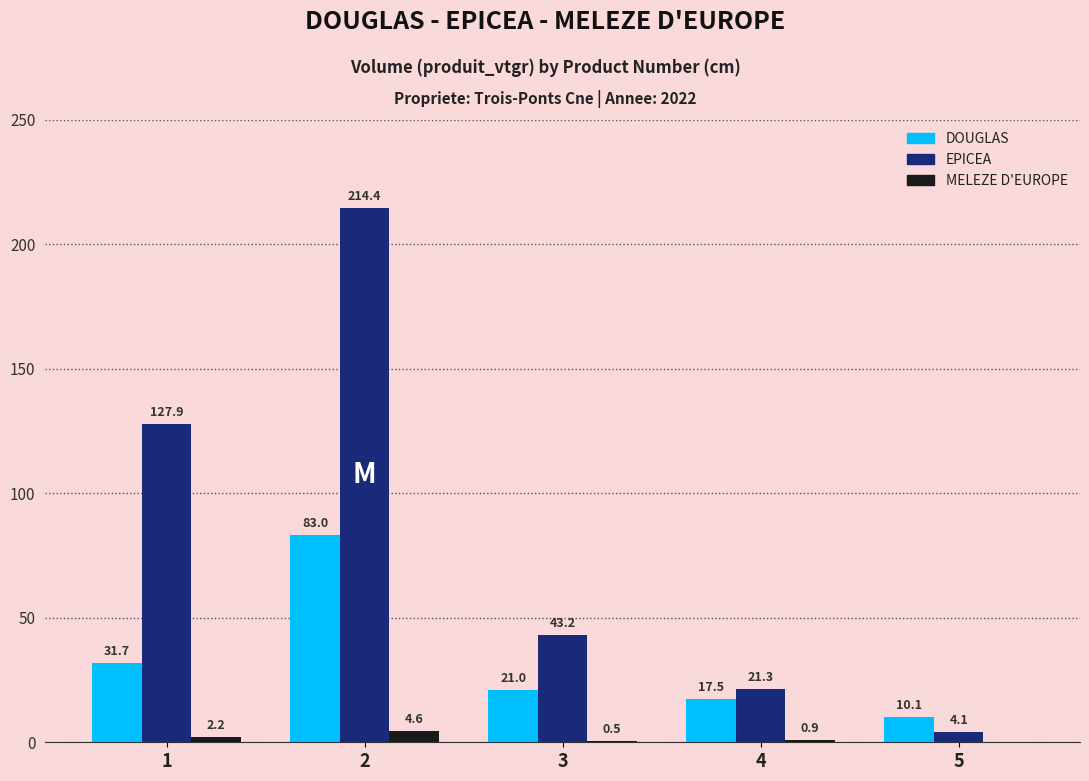

At which label is EPICEA closest to 109?

1